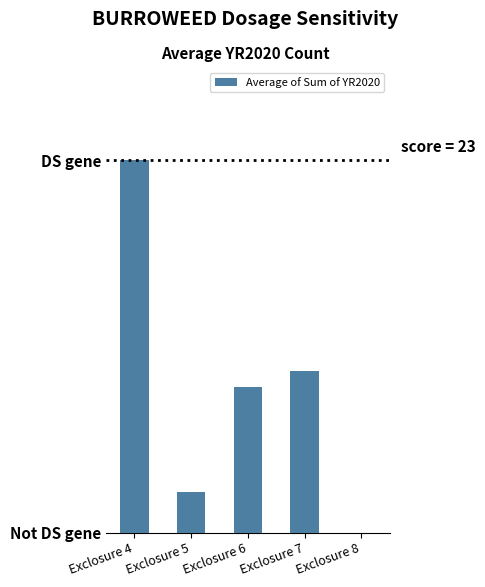

At which category does the chart reach its peak across all series?

Exclosure 4